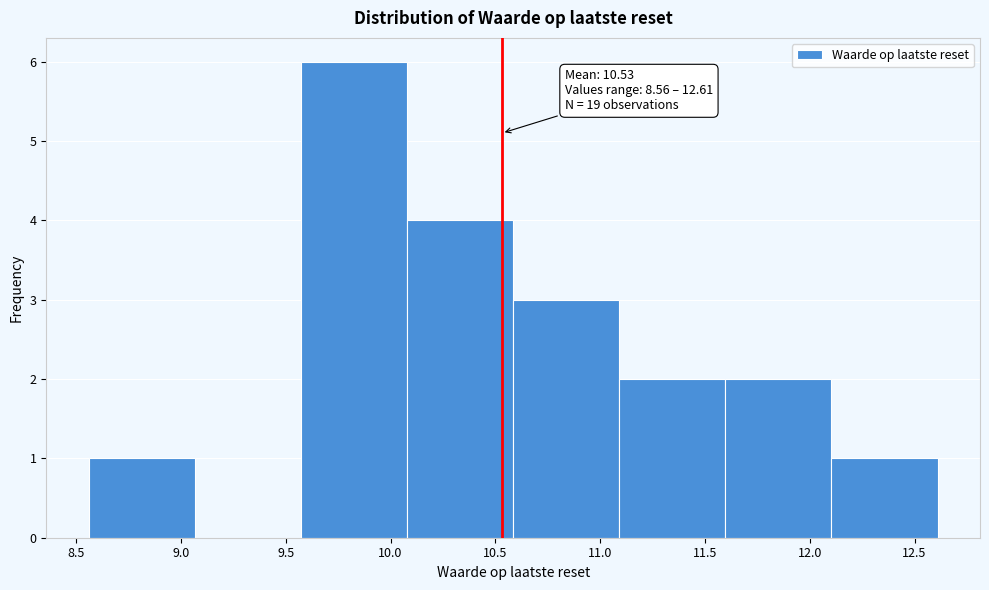

Which range on the x-axis has the tallest bar?

9.55 to 10.10